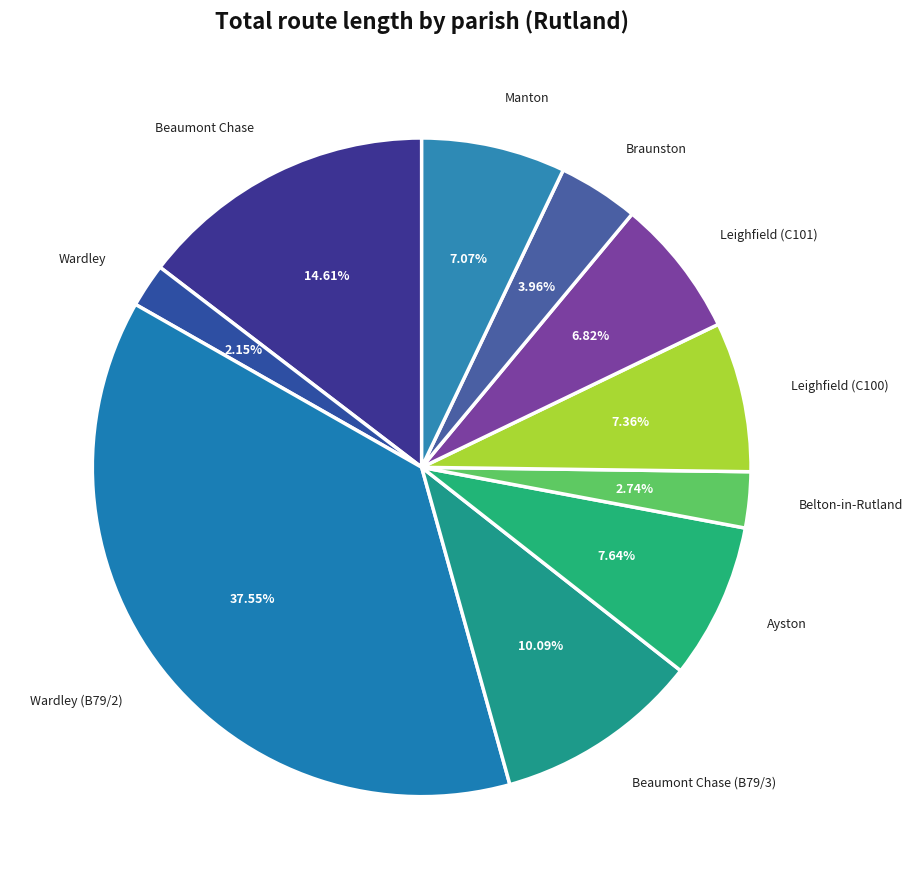

What percentage is the Leighfield (C101) slice, to the nearest percent?

7%